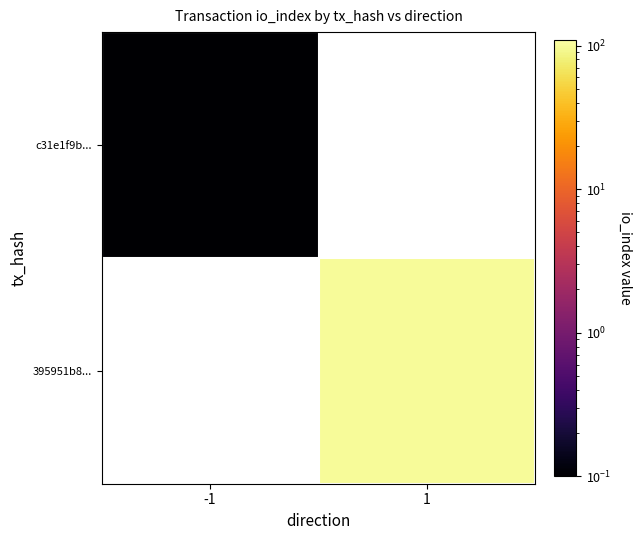

Which has a higher value, -1 or 1?

1